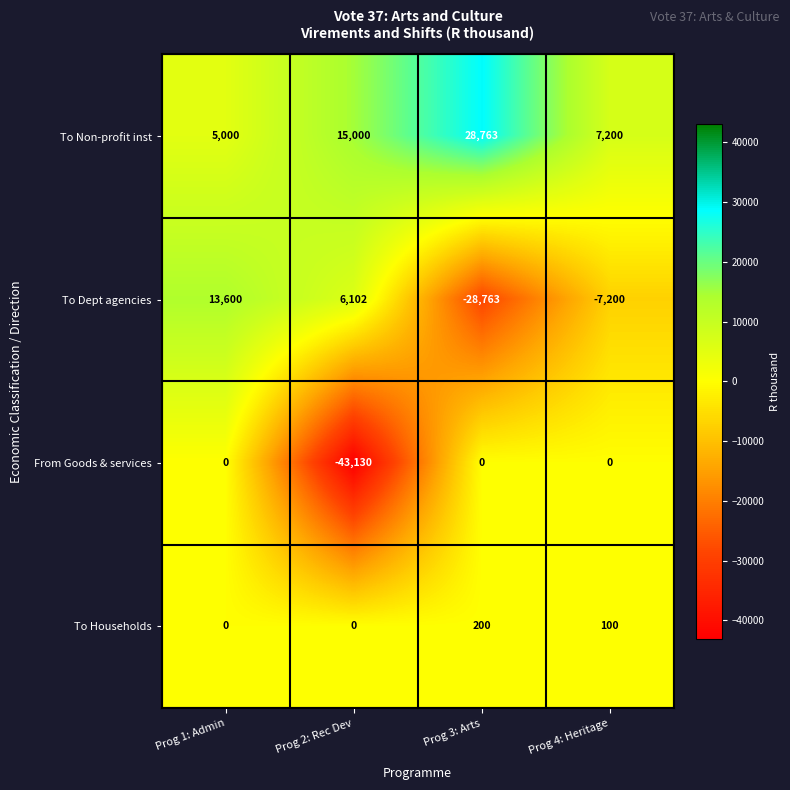

Where does the To Households series first go above 100?

Prog 3: Arts